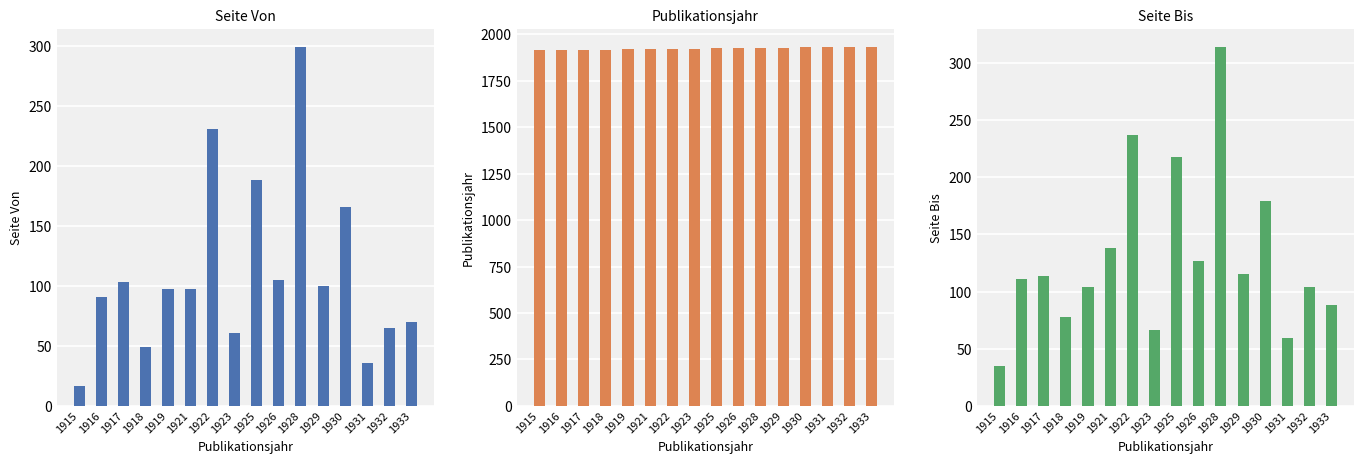

Reading left to right, list all the values displayed in this chart.

Seite Von: 1915=17	1916=91	1917=103	1918=49	1919=97	1921=97	1922=231	1923=61	1925=188	1926=105	1928=299	1929=100	1930=166	1931=36	1932=65	1933=70
Publikationsjahr: 1915=1915	1916=1916	1917=1917	1918=1918	1919=1919	1921=1921	1922=1922	1923=1923	1925=1925	1926=1926	1928=1928	1929=1929	1930=1930	1931=1931	1932=1932	1933=1933
Seite Bis: 1915=35	1916=111	1917=114	1918=78	1919=104	1921=138	1922=237	1923=66	1925=218	1926=127	1928=314	1929=115	1930=179	1931=59	1932=104	1933=88